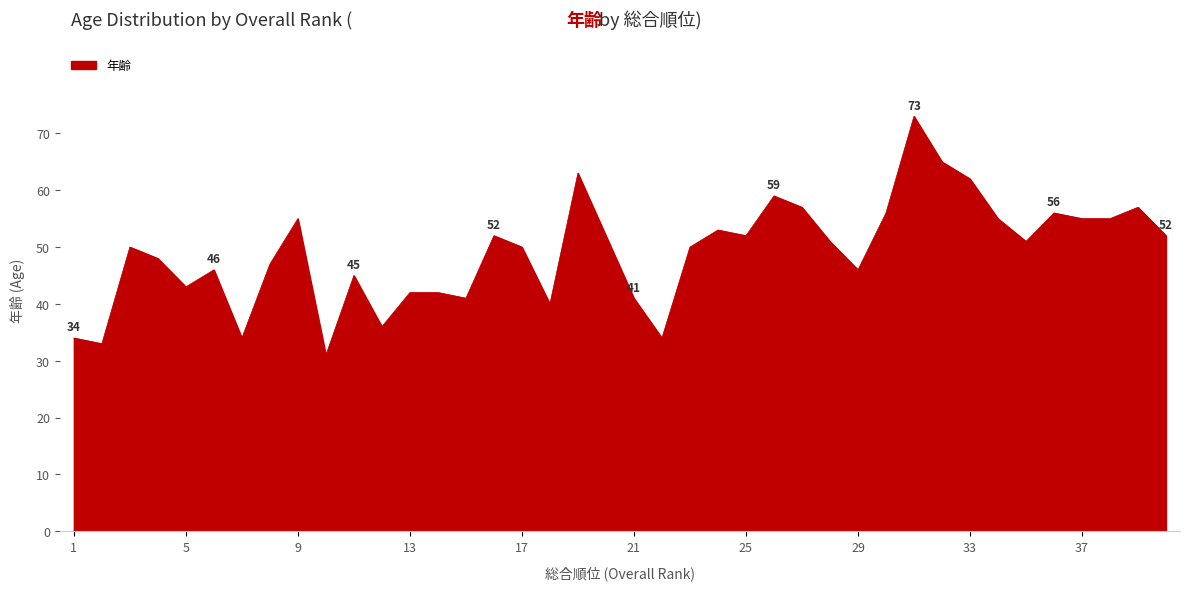

What is the smallest value displayed?

31